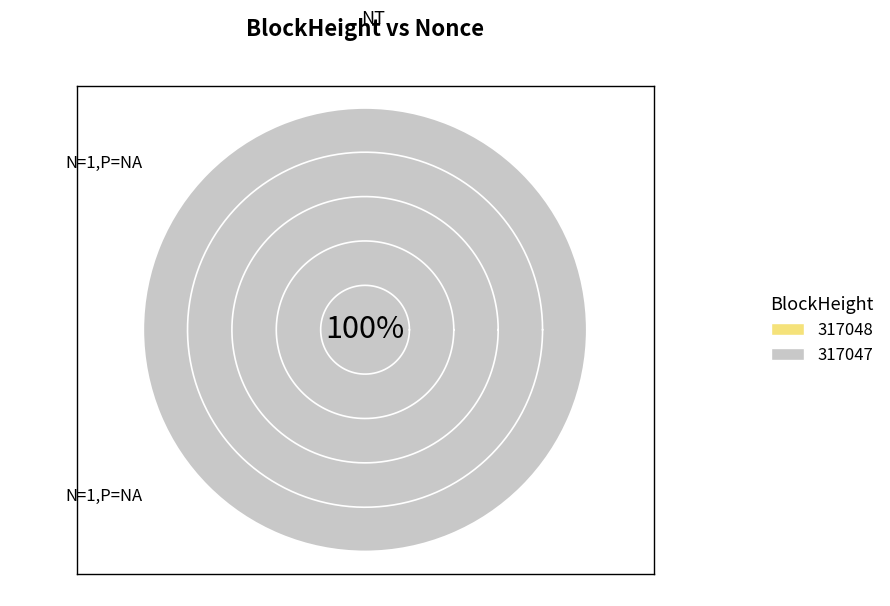

Which slice is the largest?

317047